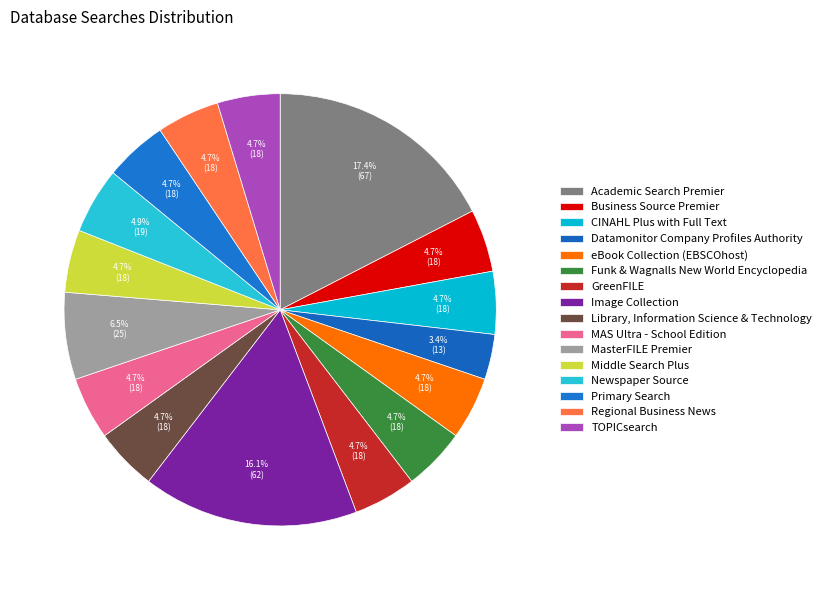

Does GreenFILE account for over 50% of the chart?

No